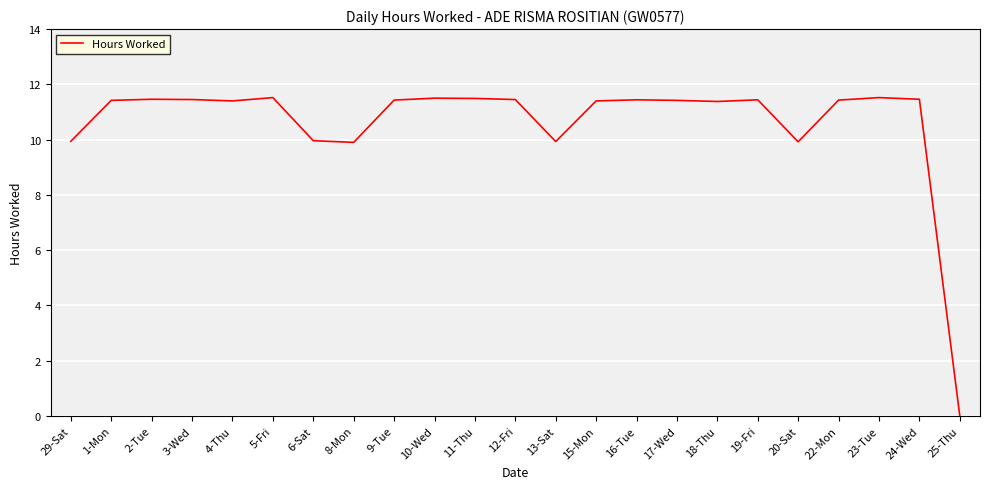

Which label corresponds to the smallest value in the chart?

25-Thu